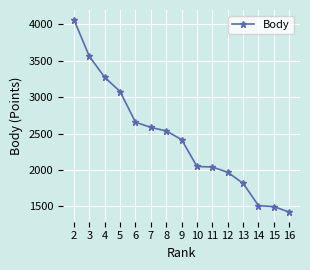

What is the ratio of the value at 9 to the value at 4?

0.7